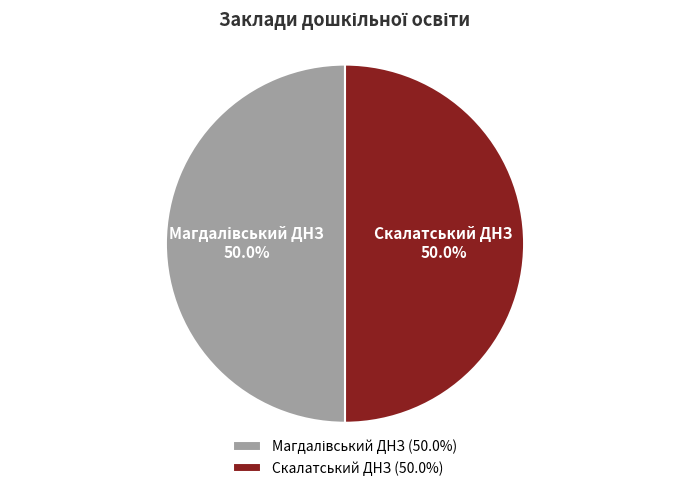

The Скалатський ДНЗ slice represents 36% of the pie. True or false?

False